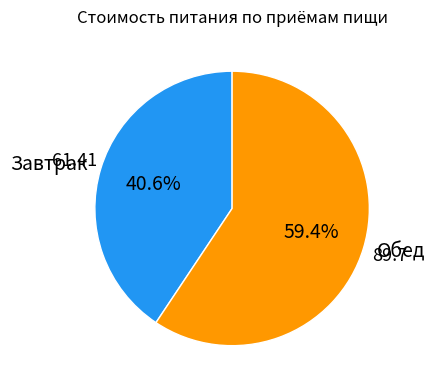

Is there any slice that represents more than half of the pie?

Yes